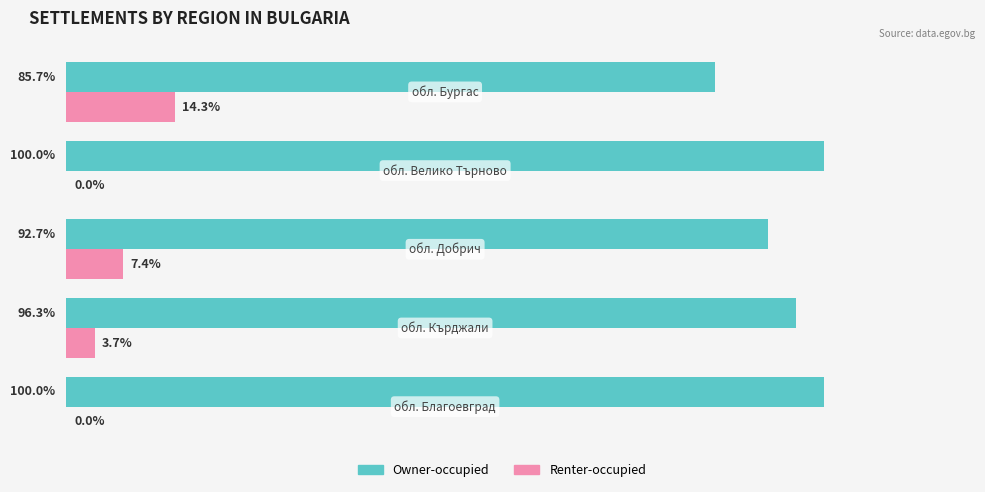

What are all the series names shown in the legend?

Owner-occupied, Renter-occupied